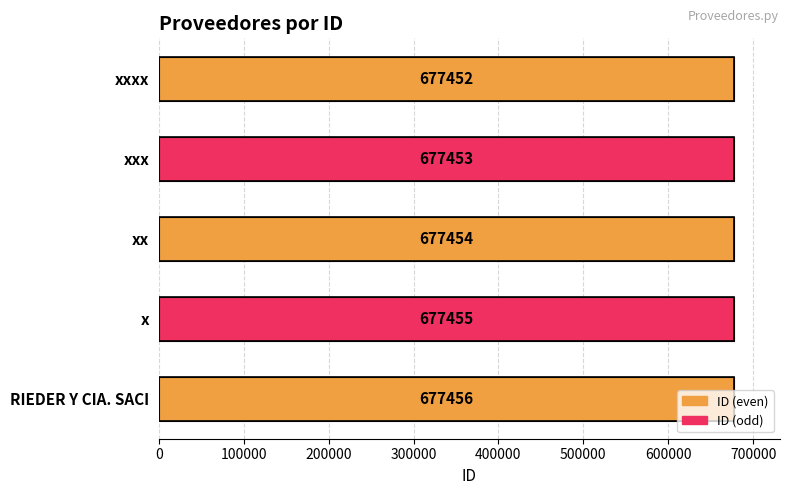

Are the bars horizontal?

Yes